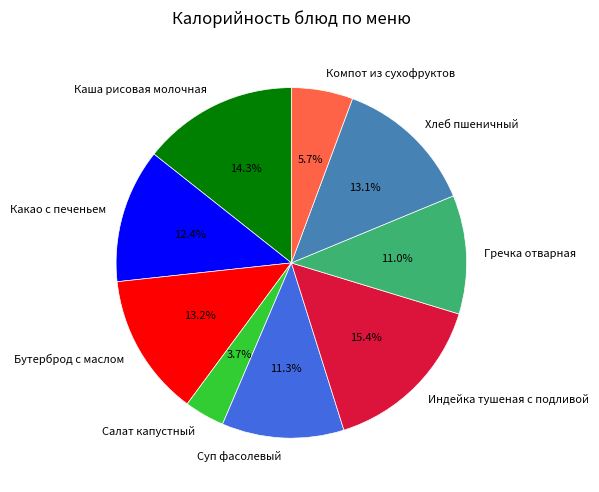

The Каша рисовая молочная slice represents 19% of the pie. True or false?

False